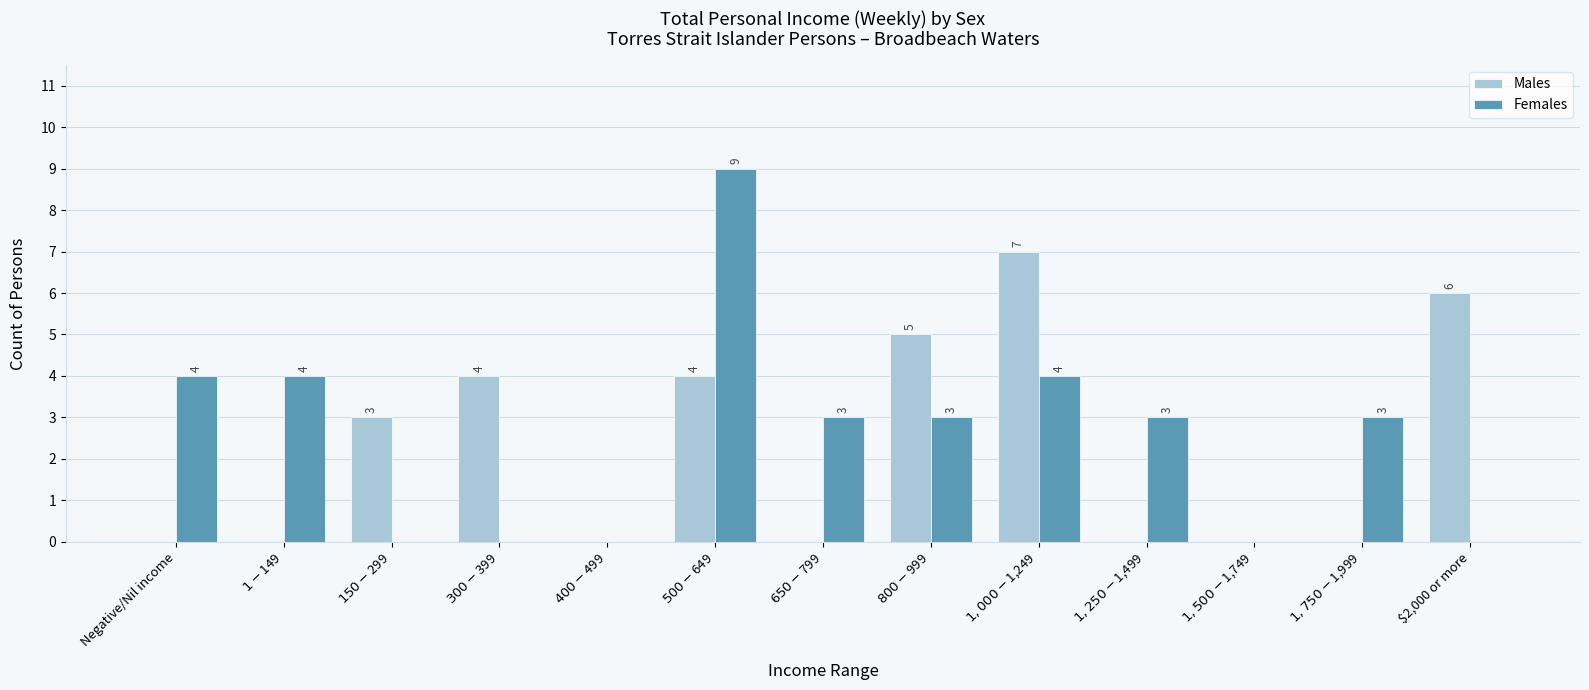

What is the sum of the Males values at $400-$499 and $500-$649?

4